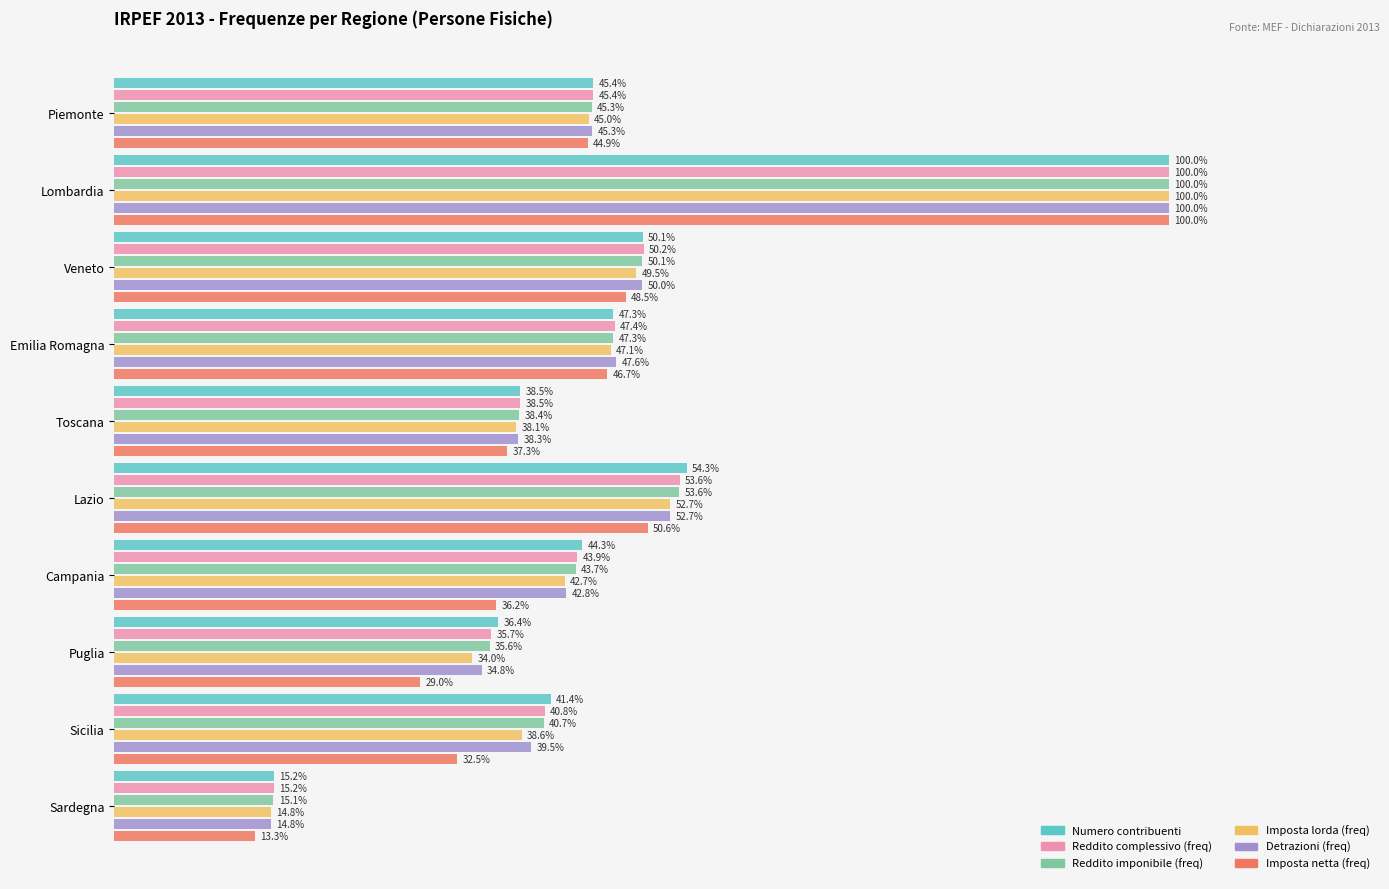

Which series has the largest range (max minus min)?

Imposta netta (freq)